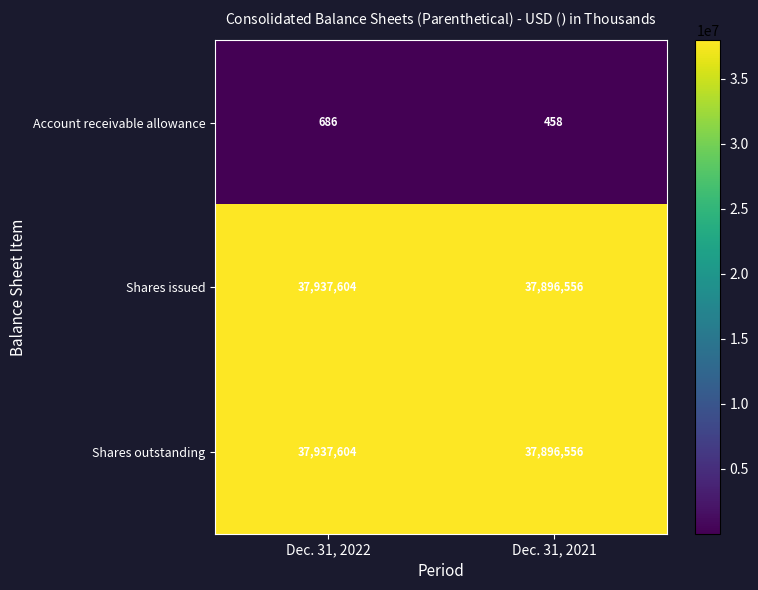

What is the total value across all series at Dec. 31, 2022?

75875894